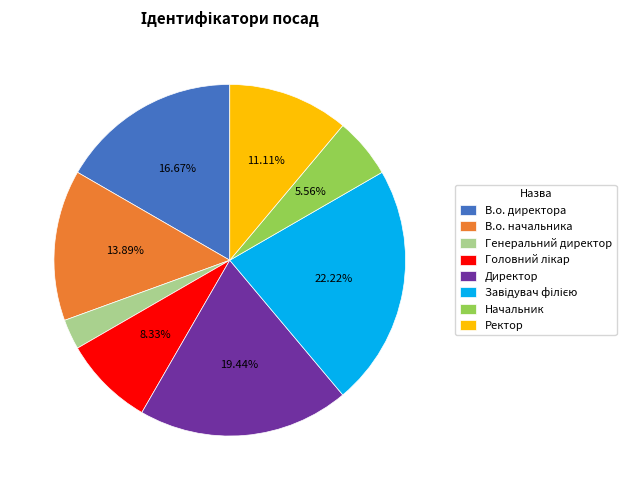

Combined, do Ректор and Начальник account for over 50%?

No